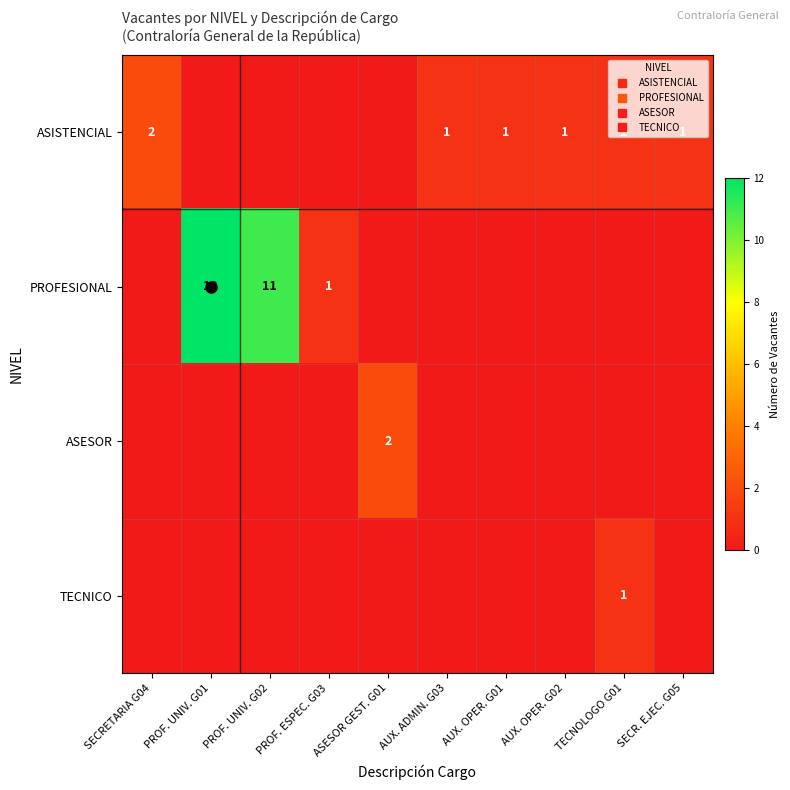

What is the difference between the highest and lowest values at PROF. UNIV. G02?

11